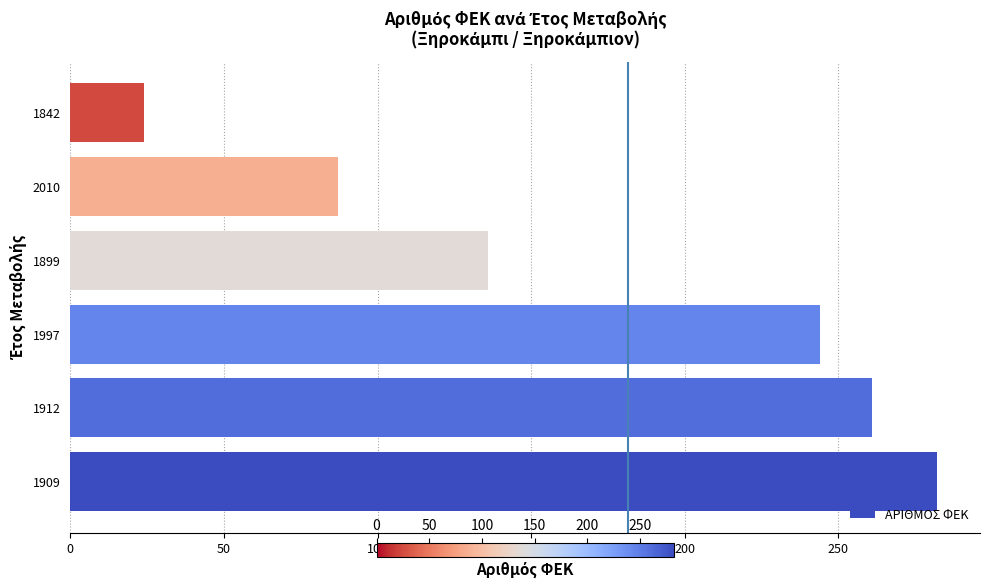

How many data points are less than 244?

4